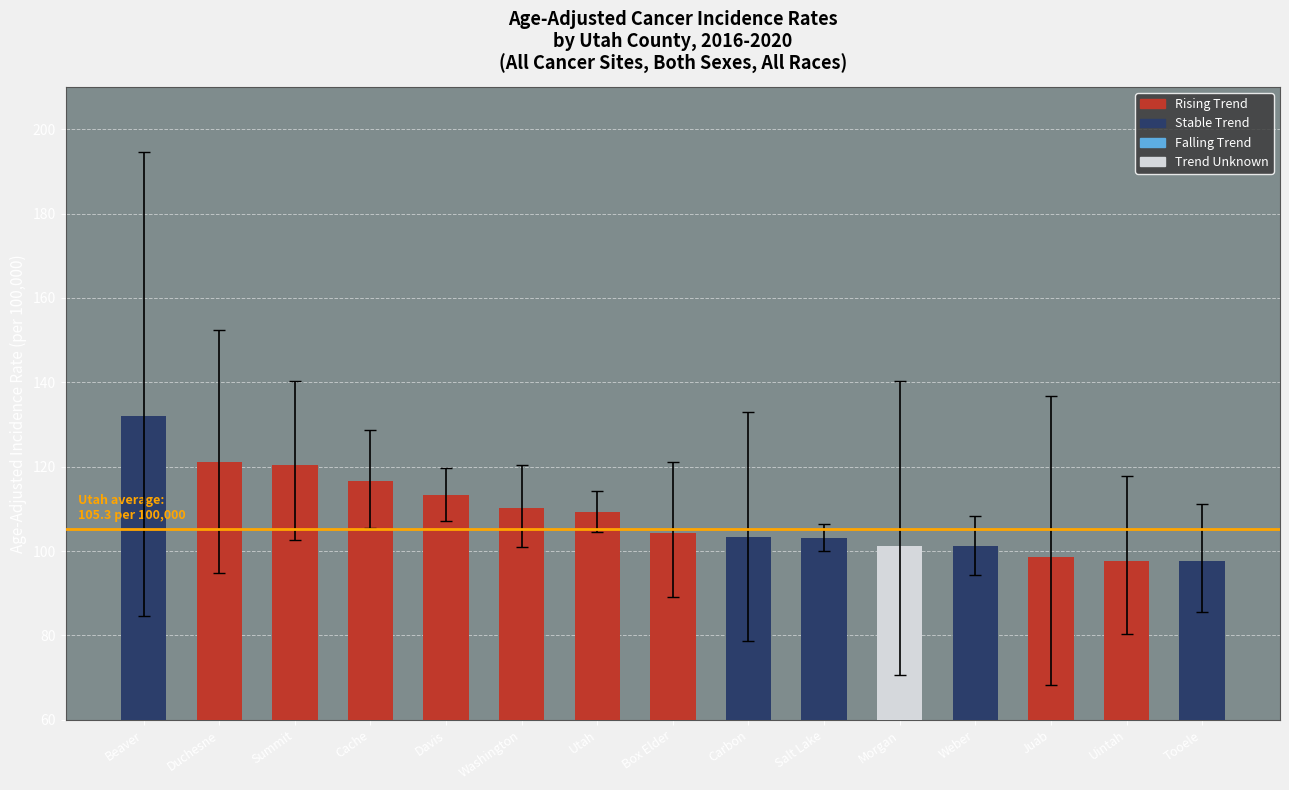

Is it true that Lower 95% CI equals 89.2 at Box Elder?

True